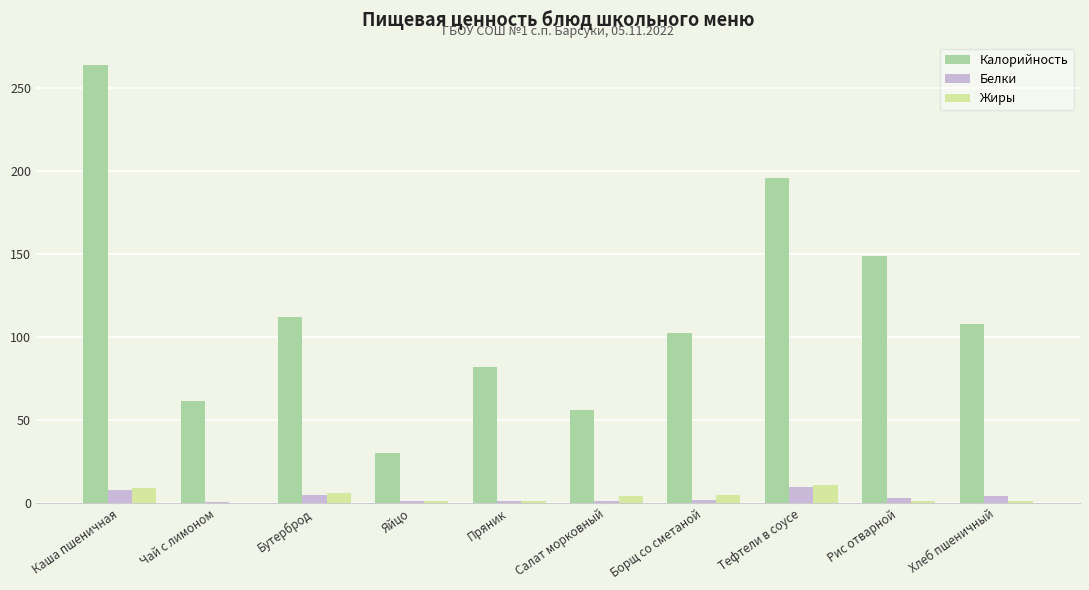

Which series changed the most between Каша пшеничная and Чай с лимоном?

Калорийность